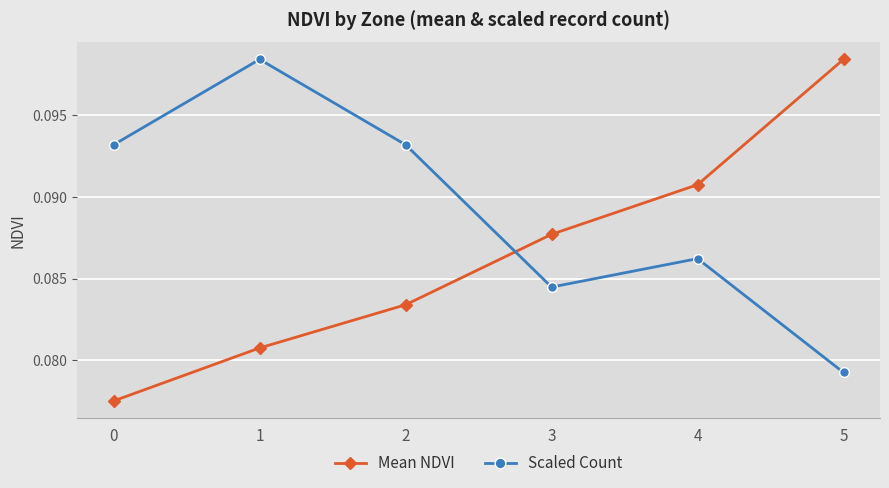

Between which two adjacent categories do Scaled Count and Mean NDVI first intersect?

2 and 3